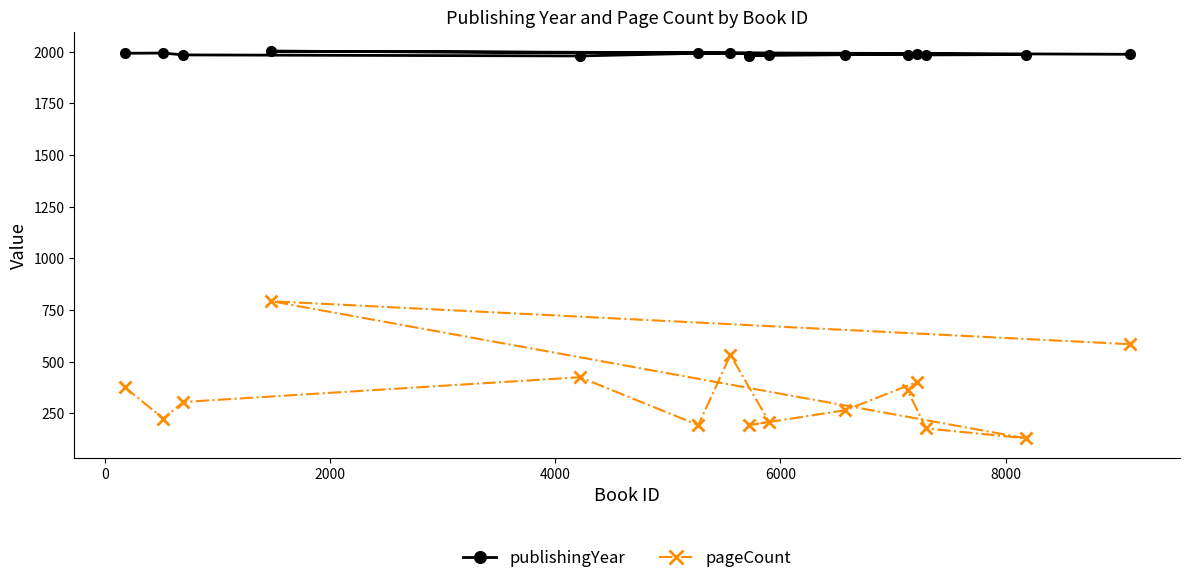

List the series in order of their peak value, highest first.

publishingYear, pageCount